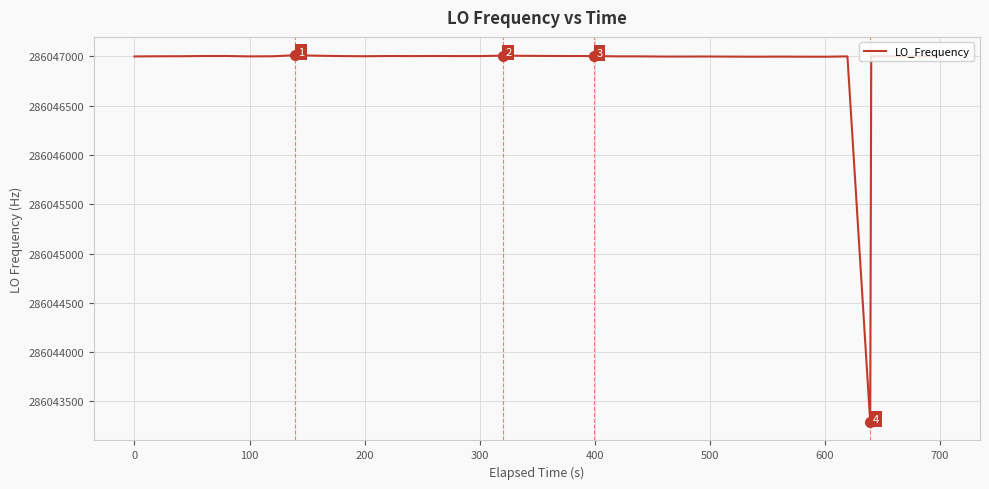

How many distinct data groups are displayed?

1